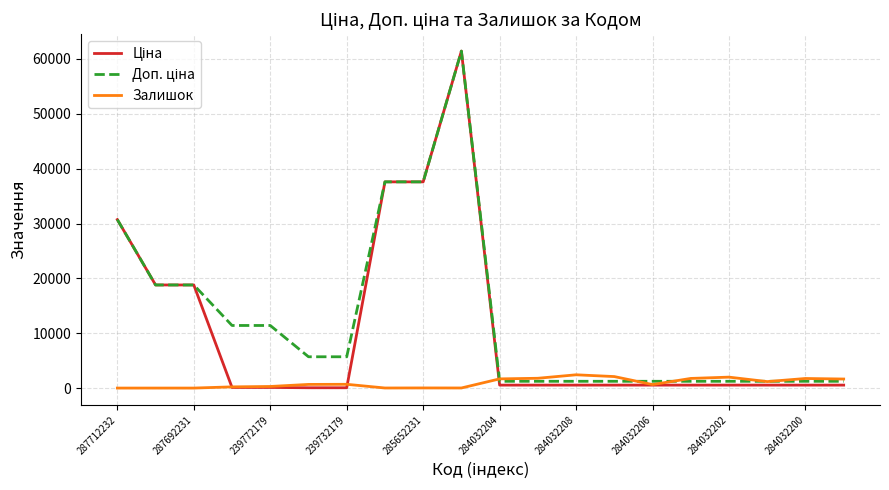

What is the greatest value displayed?

61434.3